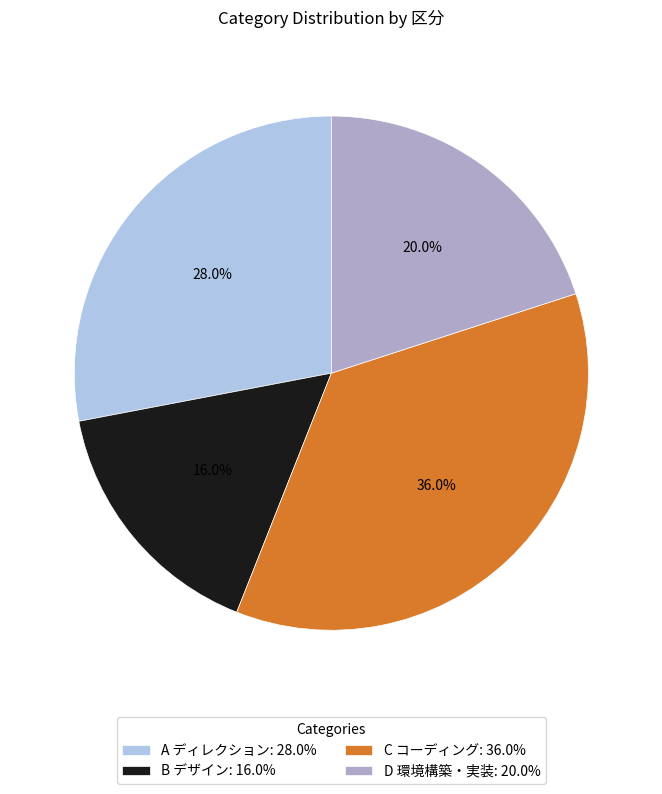

Rank the categories by value from lowest to highest.

B デザイン, D 環境構築・実装, A ディレクション, C コーディング